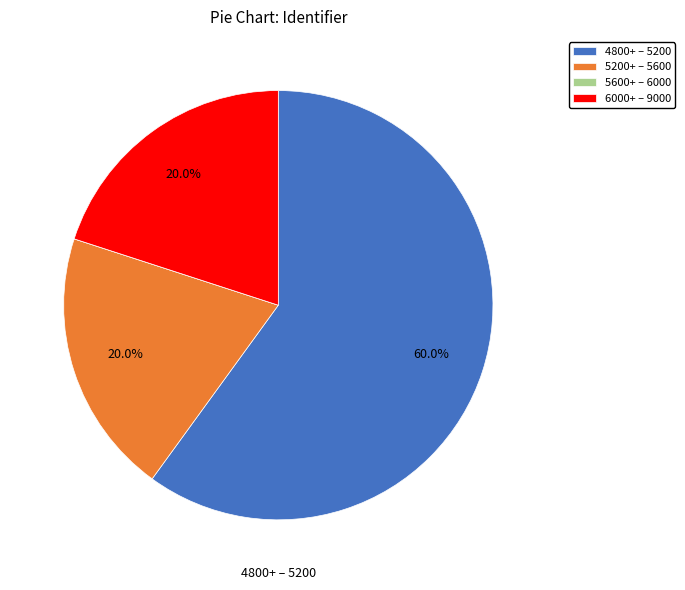

Approximately how many times larger is the value at 6000+ – 9000 compared to 4800+ – 5200?

0.3